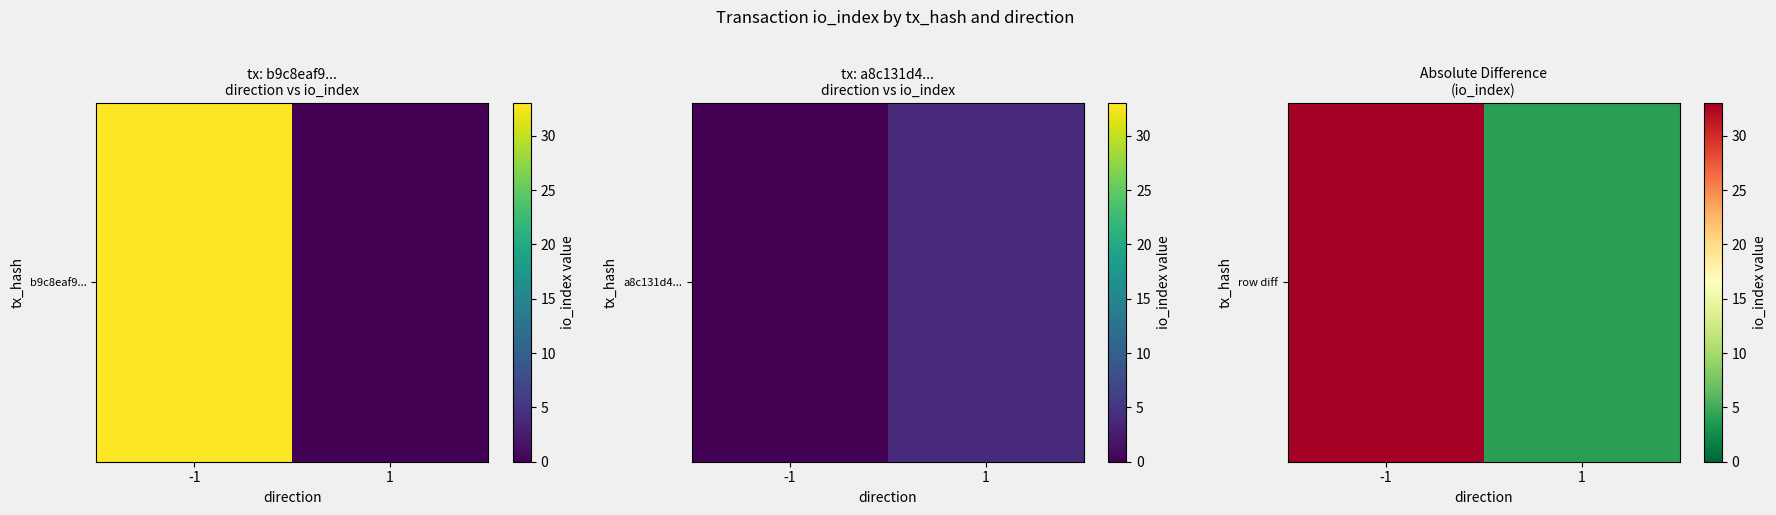

True or false: the data shows 4 at 1.

True